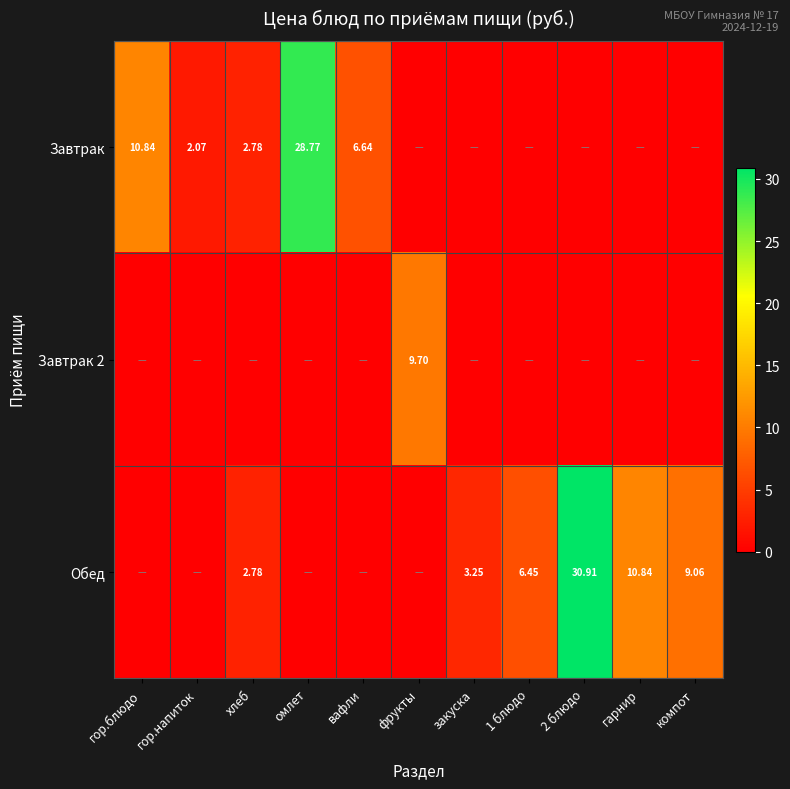

Which has a higher value, компот or гарнир?

компот